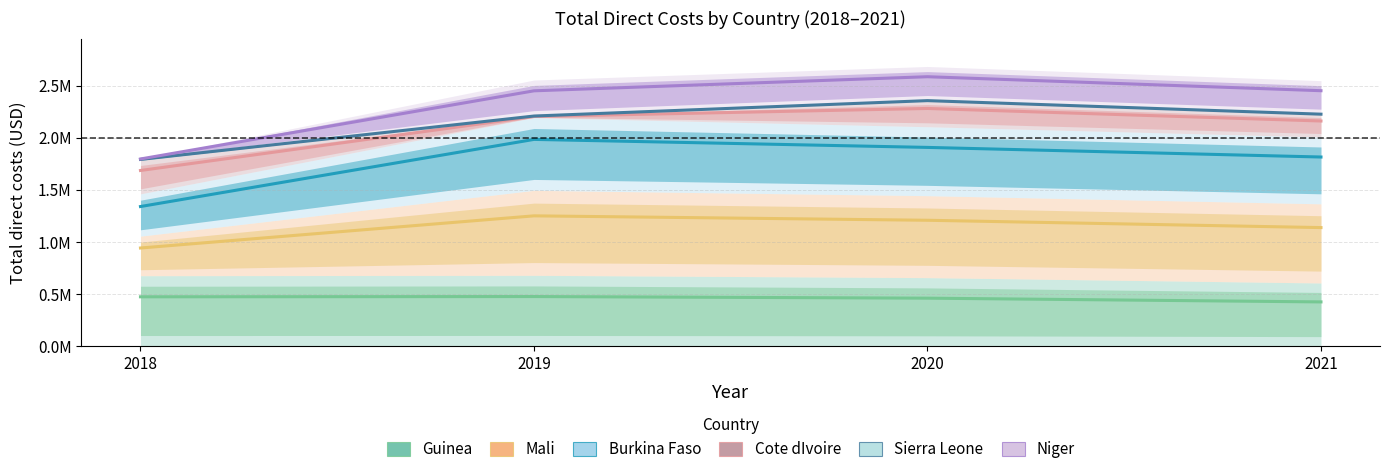

What is the value of the Cote dIvoire point at the 3rd from the left?

2282573.9